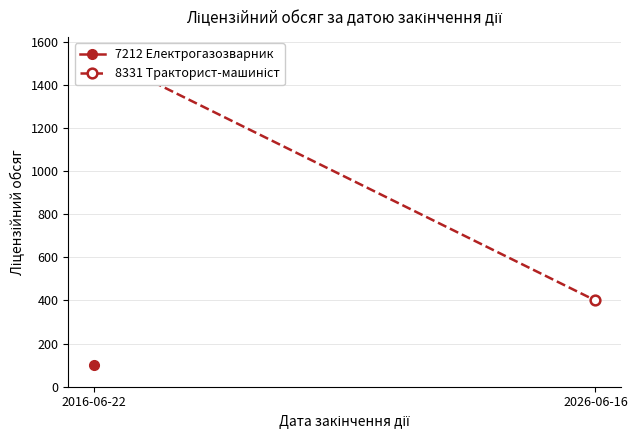

The chart shows a value of 2725 at 2016-06-22. True or false?

False